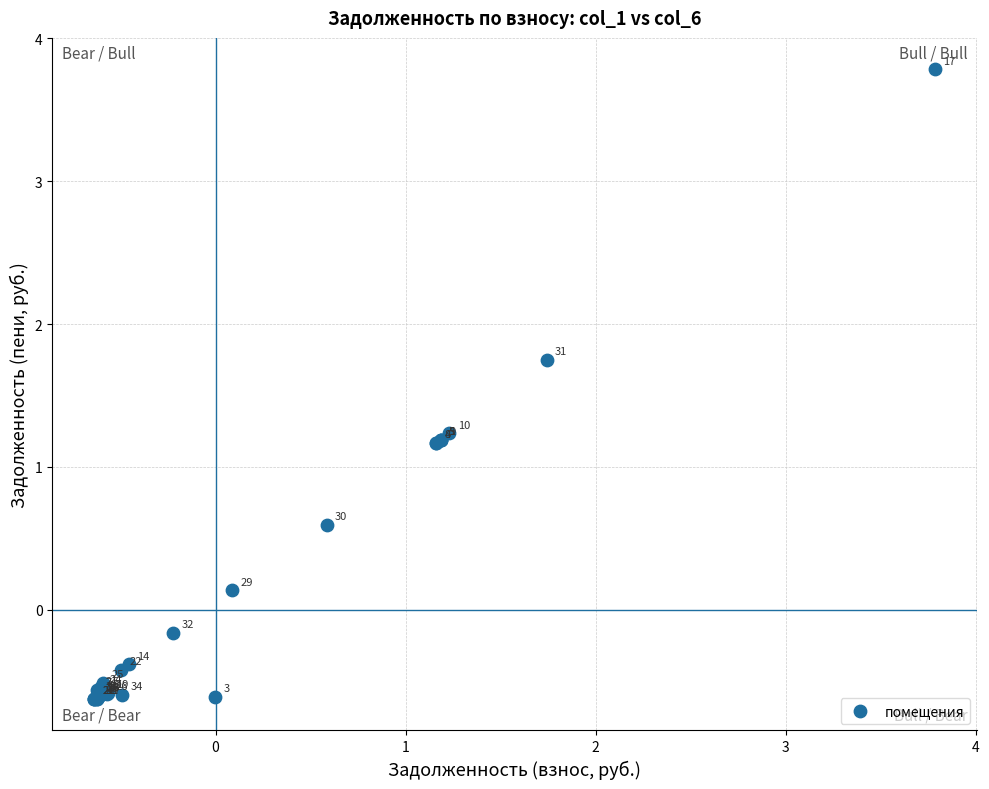

What Y value in the scatter plot is closest to 1?

1.2